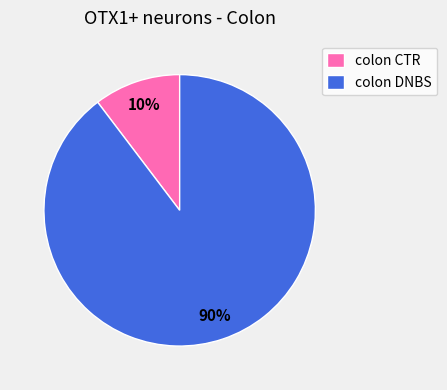

Which category has the biggest portion of the pie?

colon DNBS